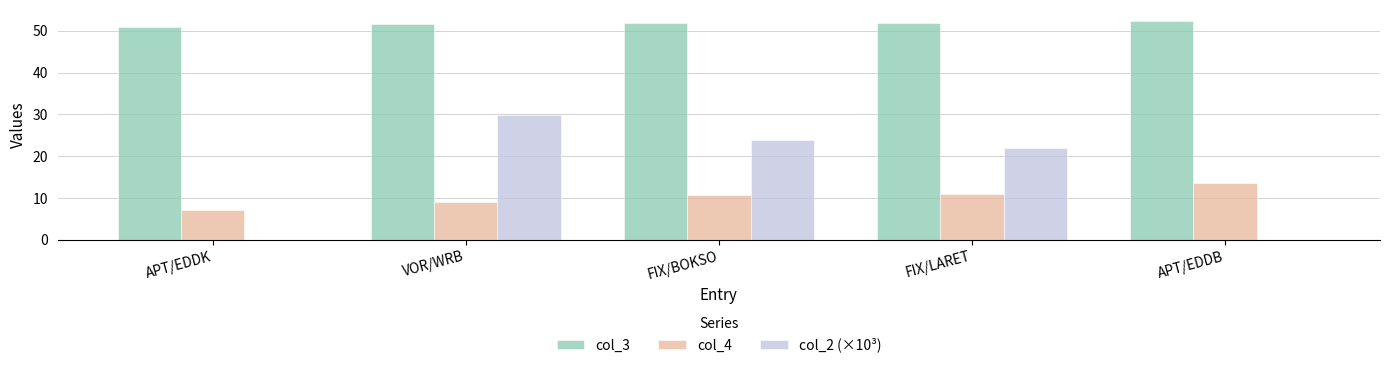

Which series changed the most between APT/EDDK and FIX/BOKSO?

col_2 (×10³)